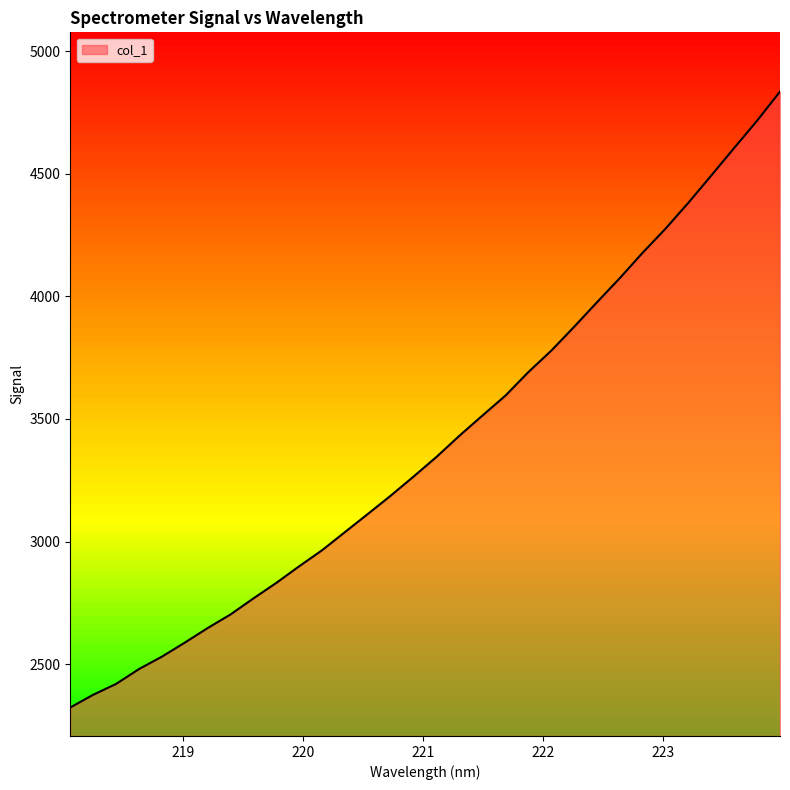

Reading left to right, what are all the values shown in this chart?

218.0596=2323.5	218.2508=2375.4	218.442=2419.6	218.6332=2480.3	218.8244=2530.9	219.0156=2588.2	219.2067=2647.7	219.3979=2703.3	219.589=2768.8	219.7801=2832.1	219.9712=2900.0	220.1623=2965.5	220.3533=3039.7	220.5444=3113.7	220.7354=3188.4	220.9264=3266.4	221.1174=3346.6	221.3083=3432.8	221.4993=3514.5	221.6902=3595.5	221.8812=3691.4	222.0721=3778.7	222.263=3876.0	222.4538=3976.3	222.6447=4074.9	222.8355=4178.6	223.0264=4276.7	223.2172=4382.6	223.408=4493.6	223.5987=4605.6	223.7895=4716.7	223.9802=4835.1